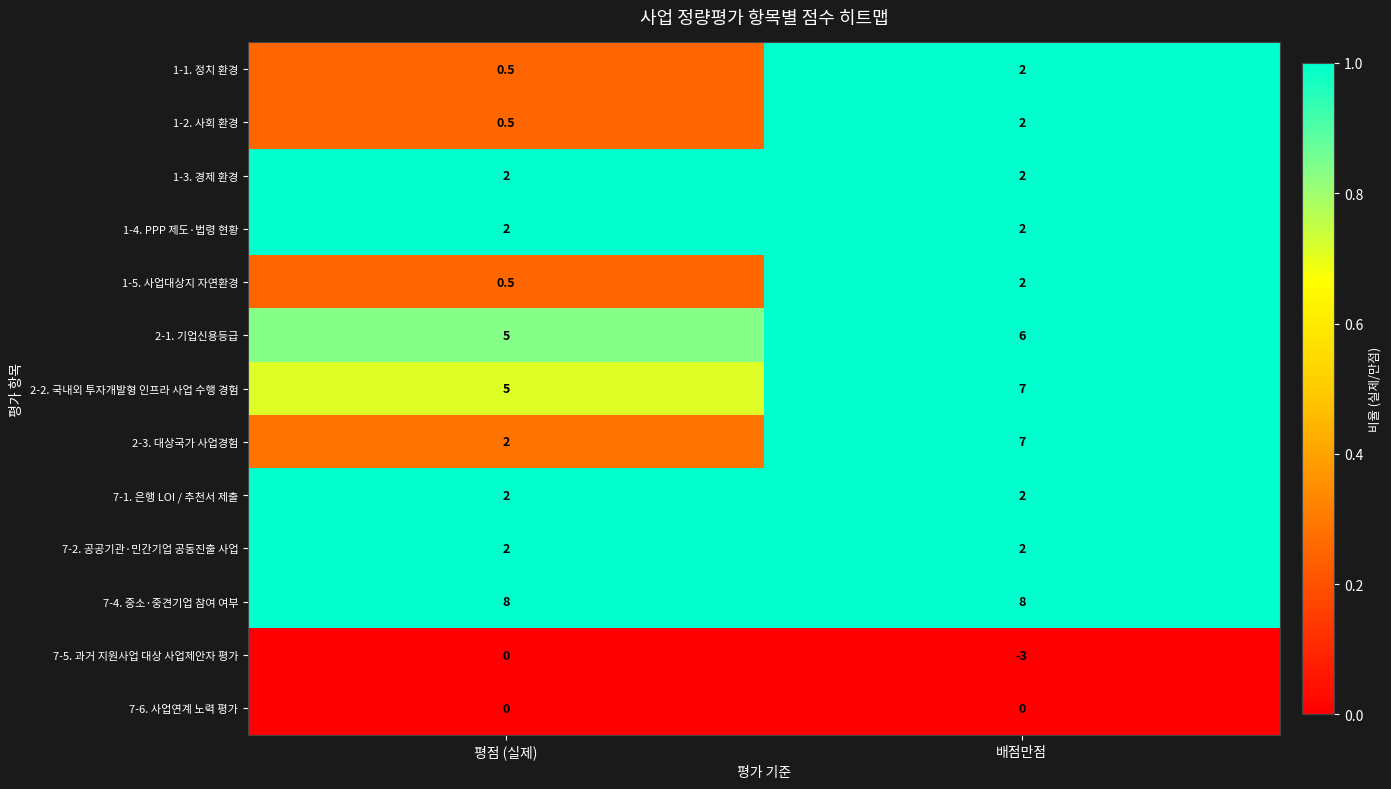

Rank the categories by 1-2. 사회 환경 value from highest to lowest.

배점만점, 평점 (실제)